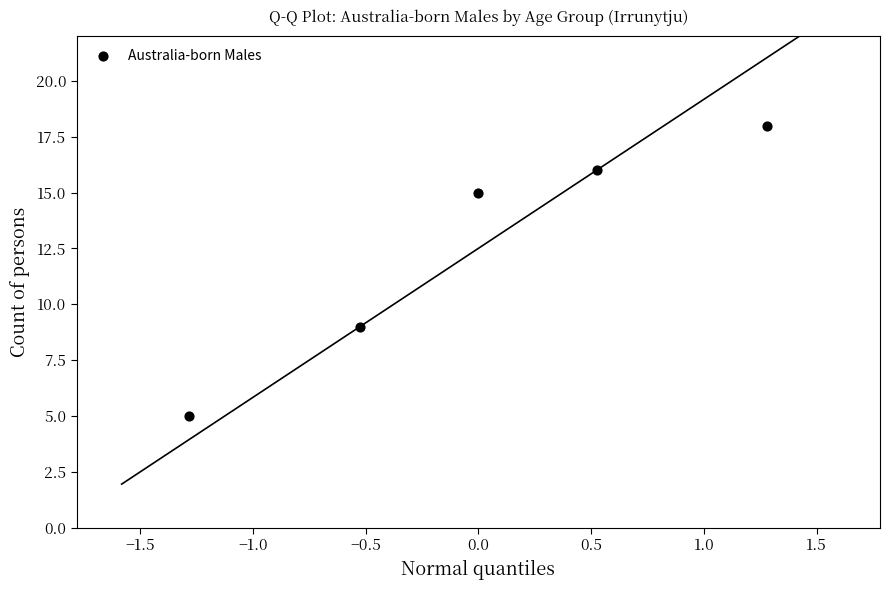

What Y value in the scatter plot is closest to 11?

9